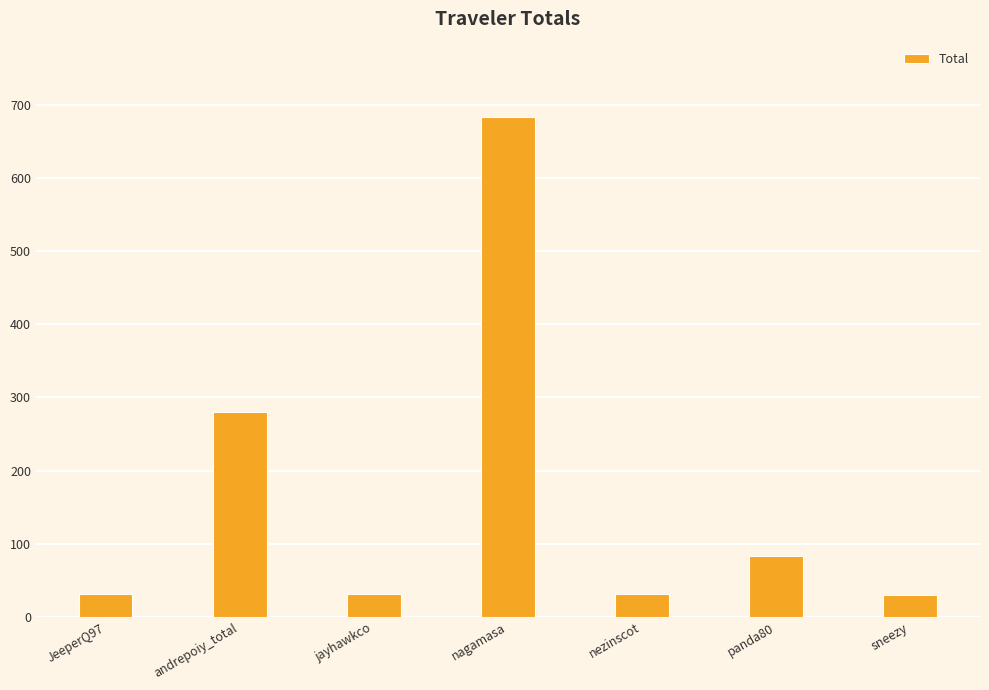

What is the change in value from nagamasa to sneezy?

-654.2